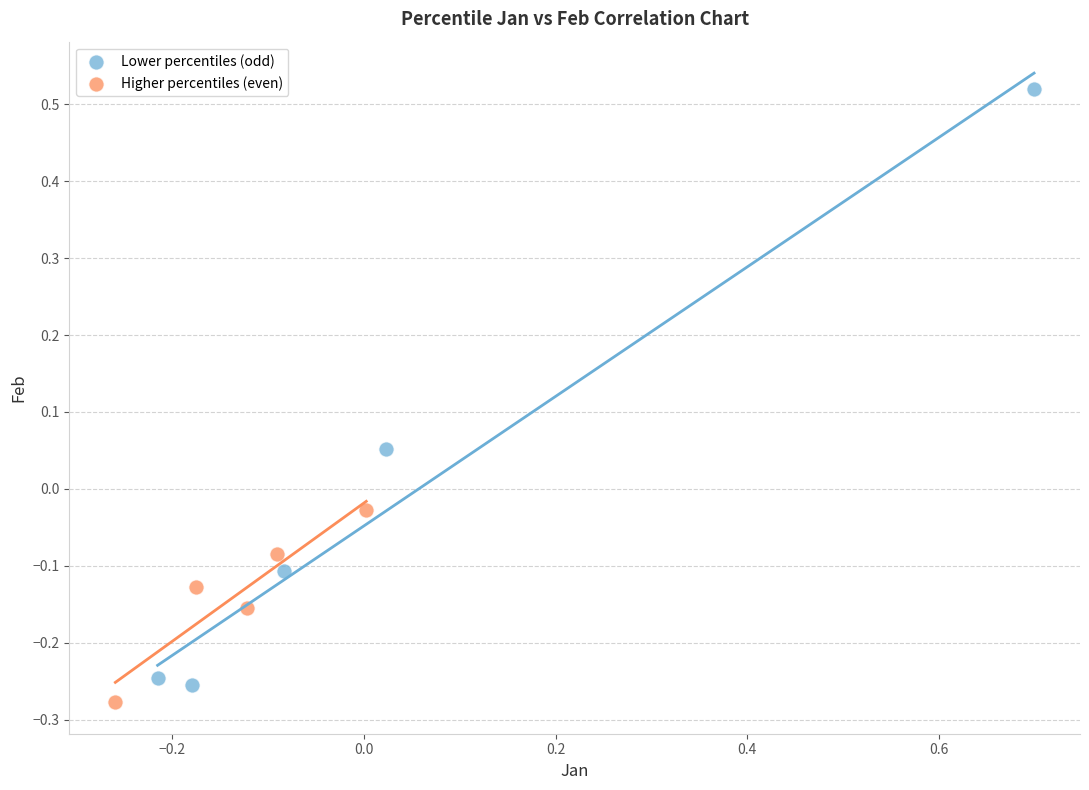

Which series has the widest spread of Y values?

Lower percentiles (odd)